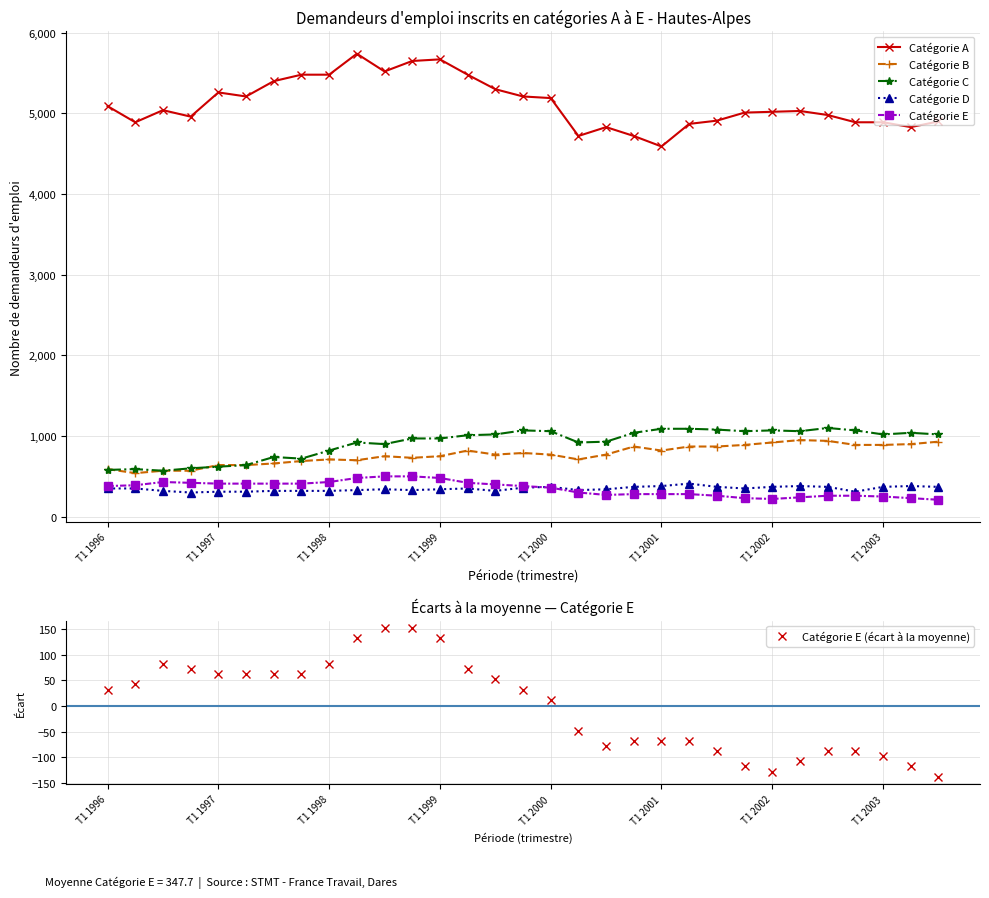

Which series has the largest total across all categories?

Catégorie A